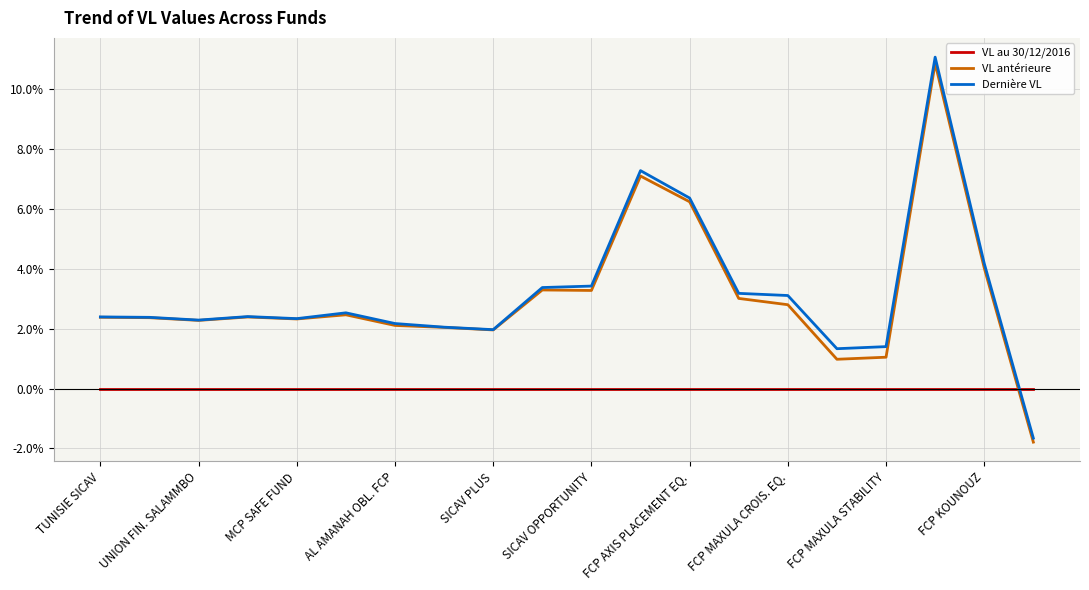

After their last crossing, which series has the higher values: VL au 30/12/2016 or Dernière VL?

VL au 30/12/2016